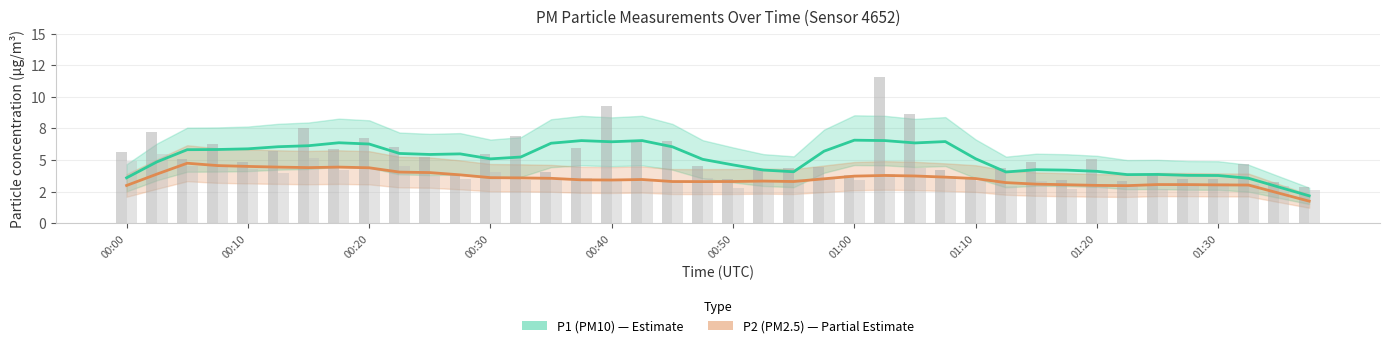

Rank the categories by P2 (PM2.5) value from lowest to highest.

39, 38, 33, 00:00, 32, 37, 36, 31, 35, 34, 30, 29, 19, 18, 20, 22, 21, 16, 15, 17, 23, 28, 14, 13, 12, 27, 24, 26, 25, 11, 00:10, 10, 01:30, 01:20, 01:00, 00:50, 01:10, 00:40, 00:30, 00:20